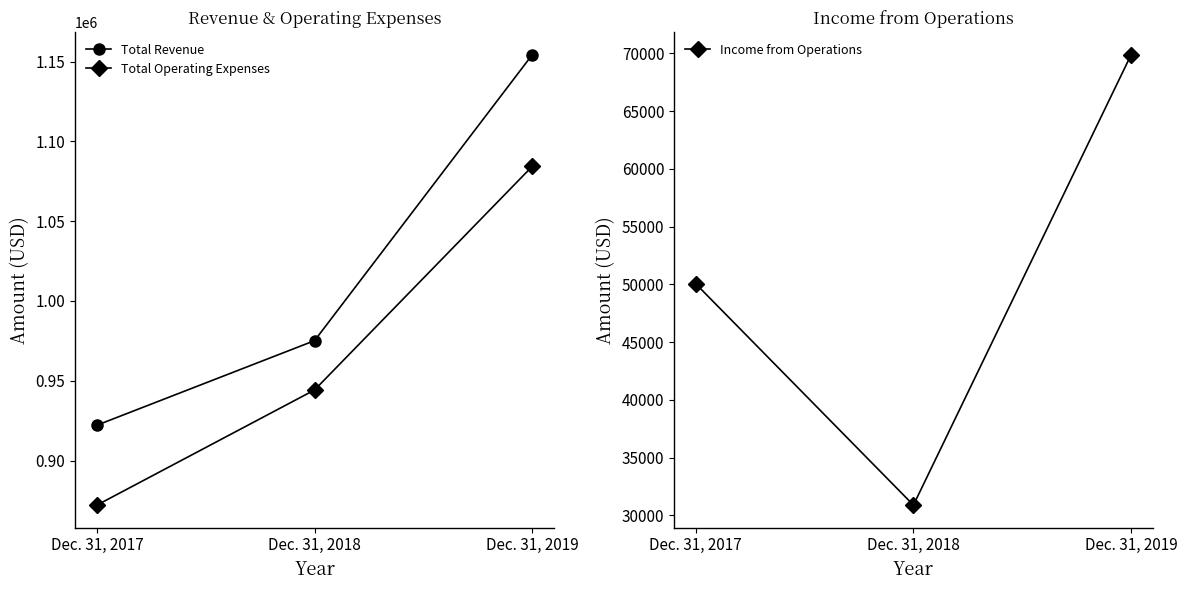

True or false: Total Revenue has a value of 1154179 at Dec. 31, 2019.

True